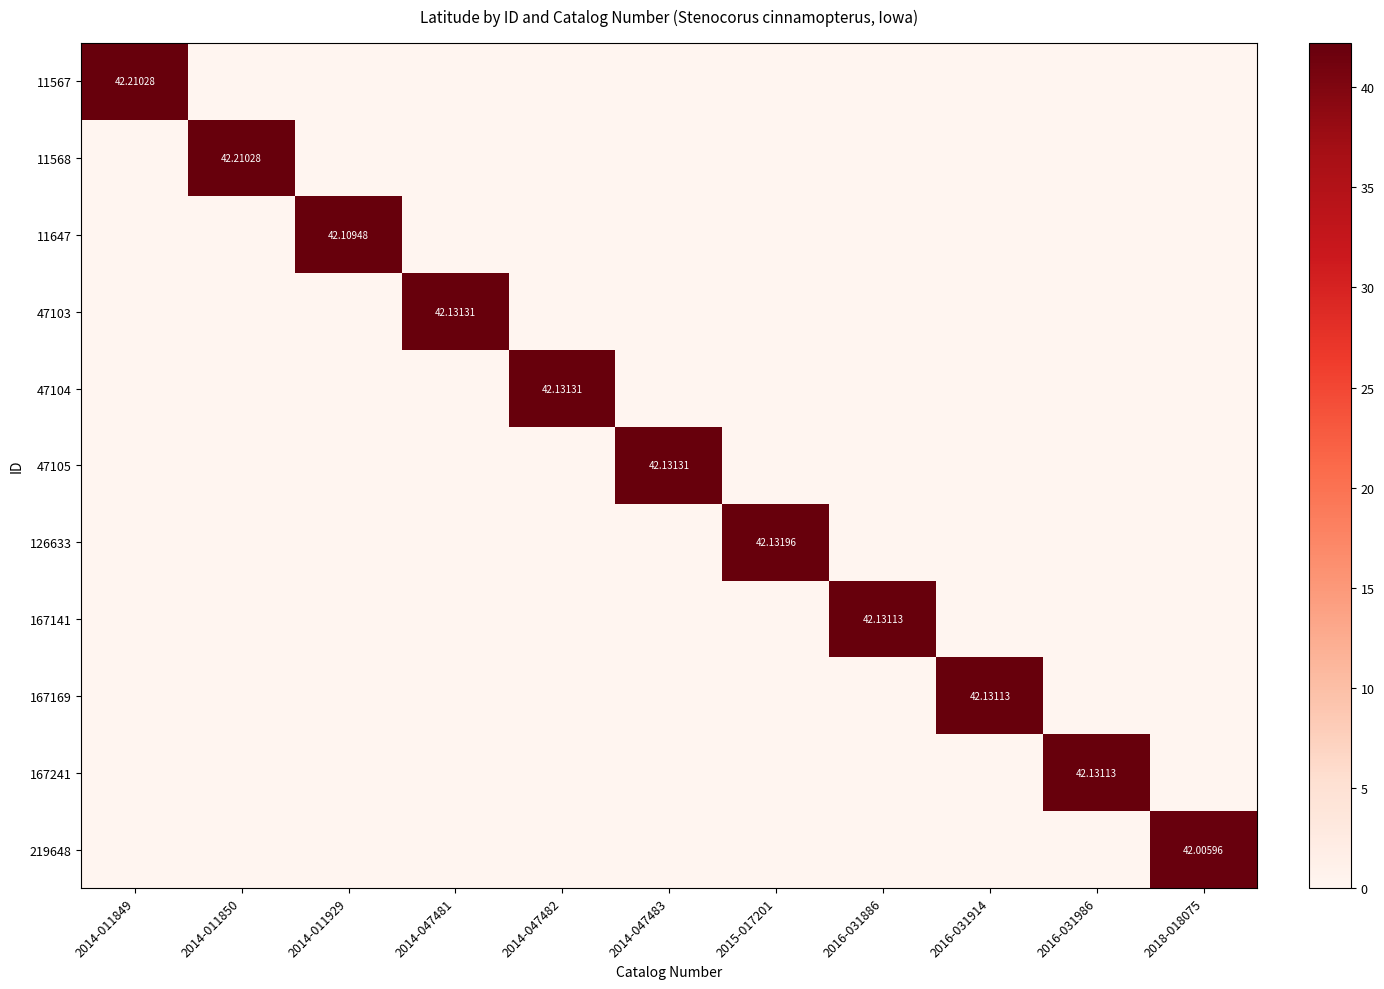

What is the sum of all 47105 values?

42.1